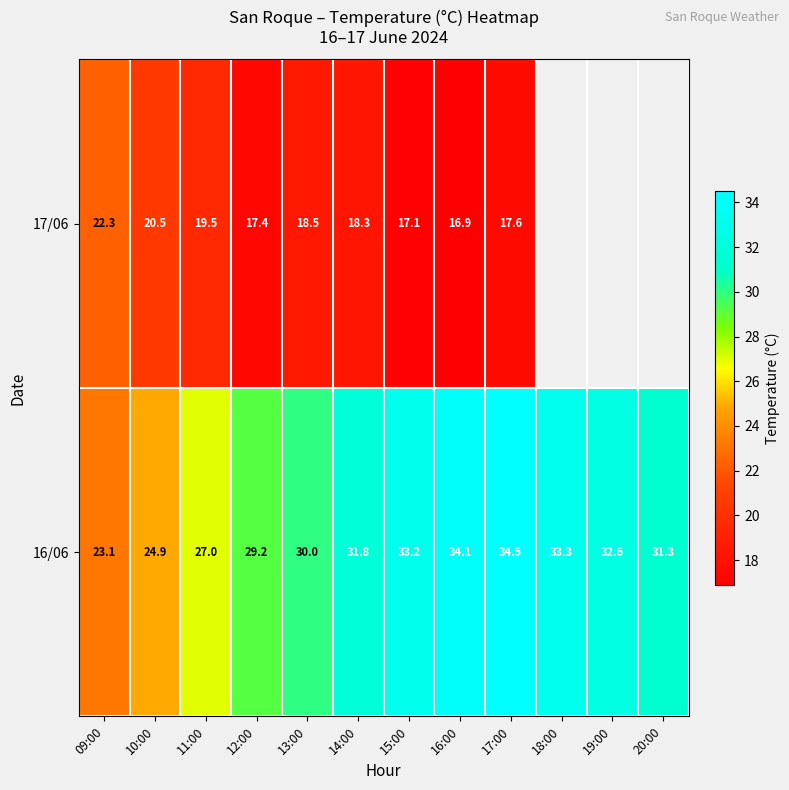

Which category has the lowest value in the 16/06 series?

09:00